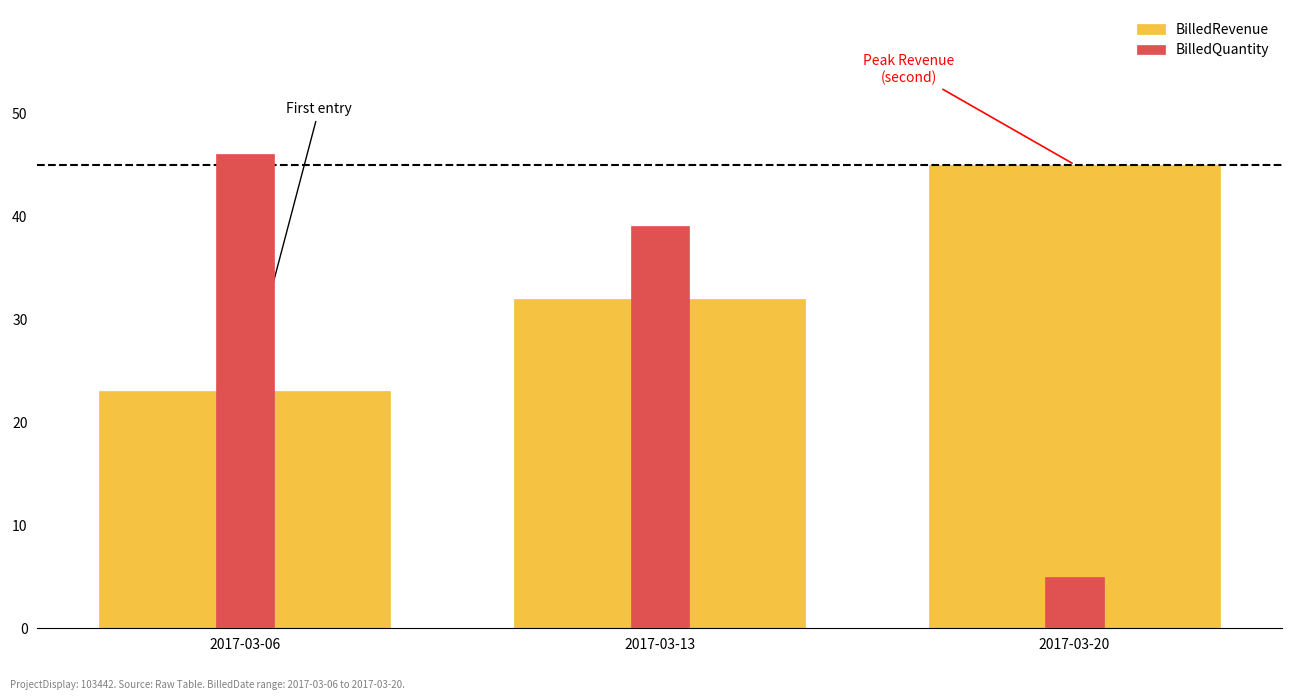

Which series has the largest total across all categories?

BilledRevenue